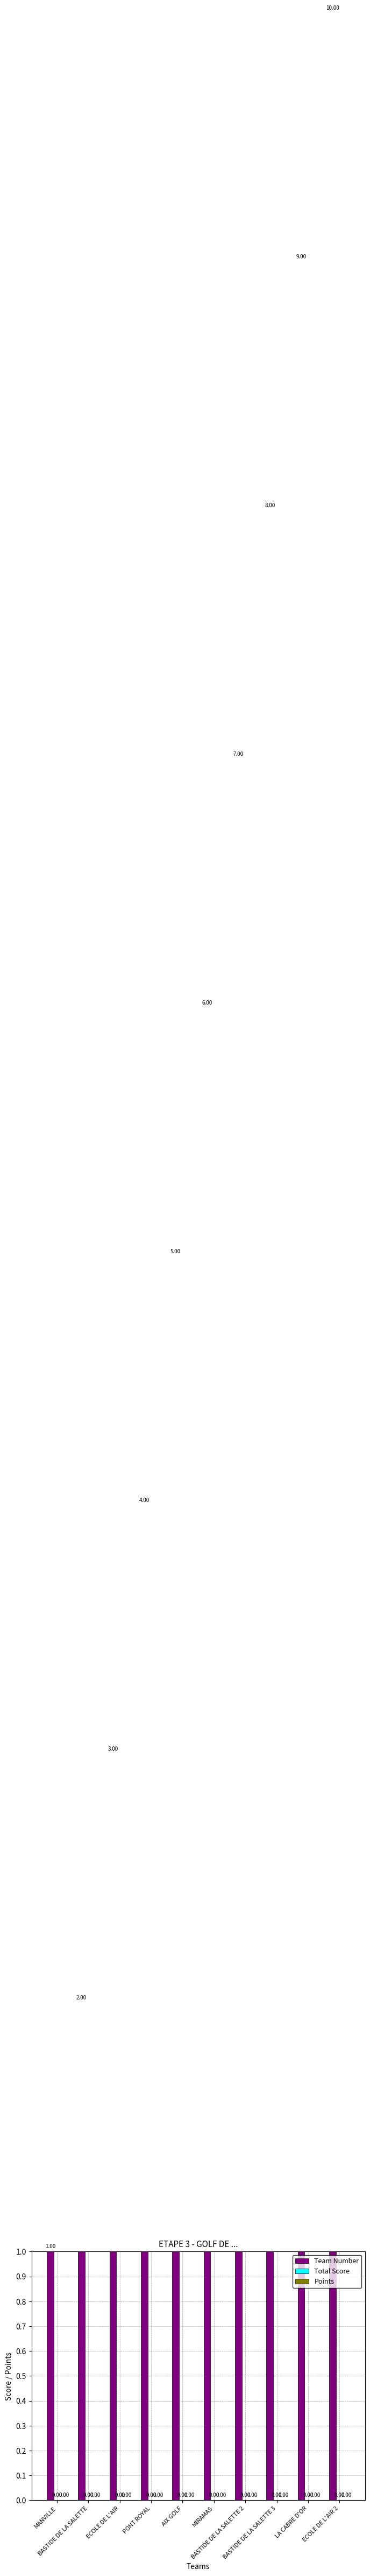

How many Team Number values are between 3 and 8?

6